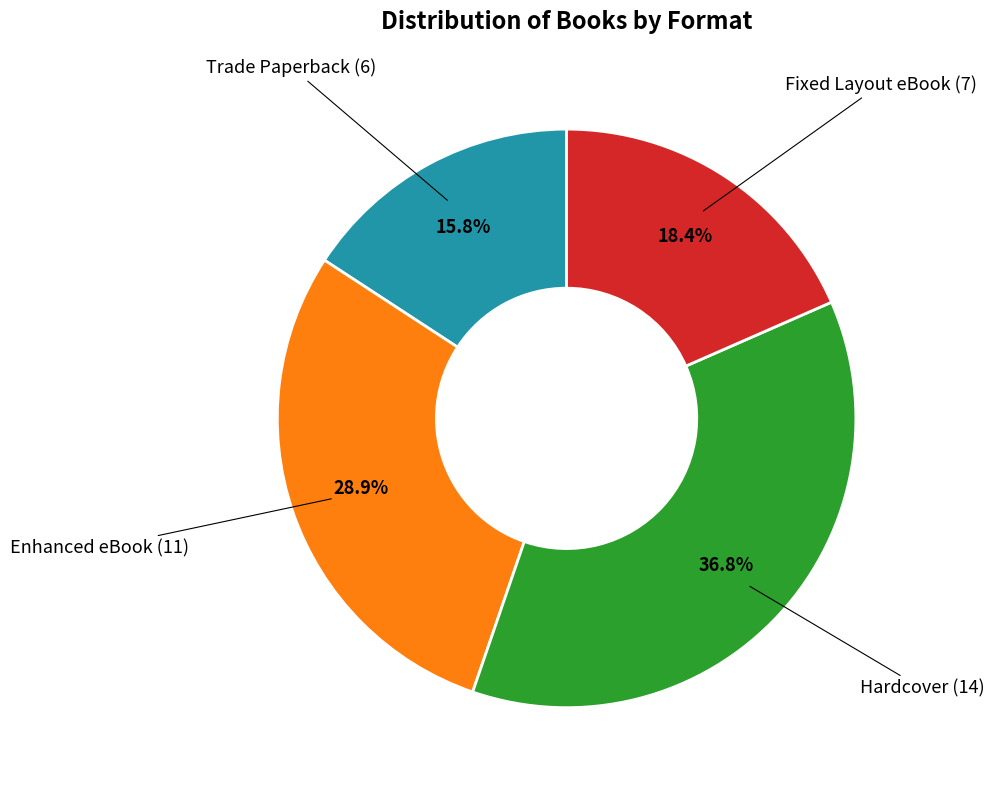

Is there any slice that represents more than half of the pie?

No